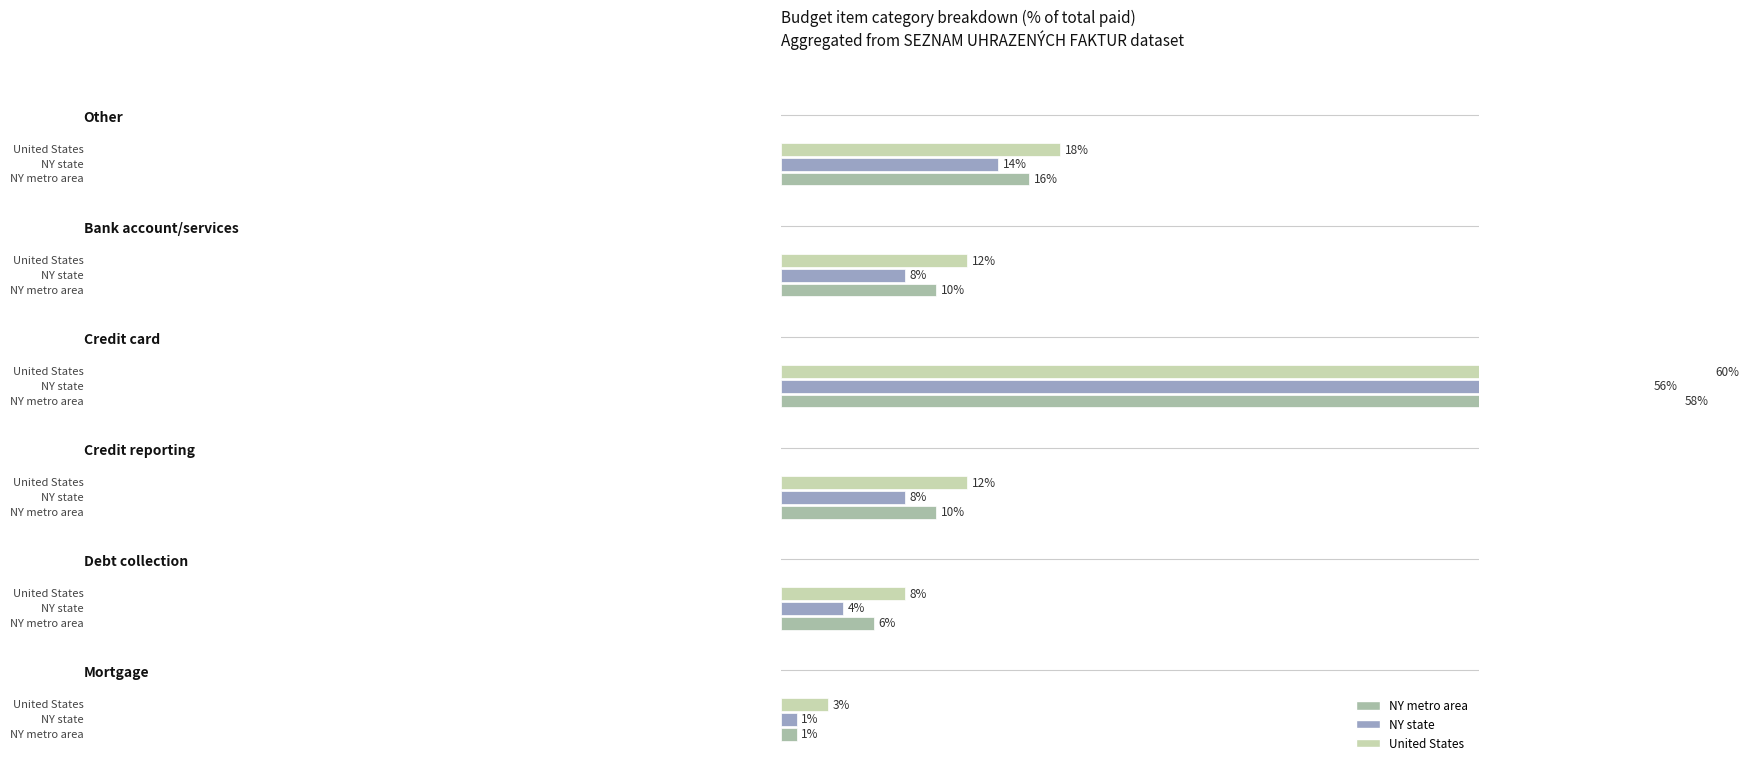

Rank the series at 1 from lowest to highest value.

NY metro area, NY state, United States